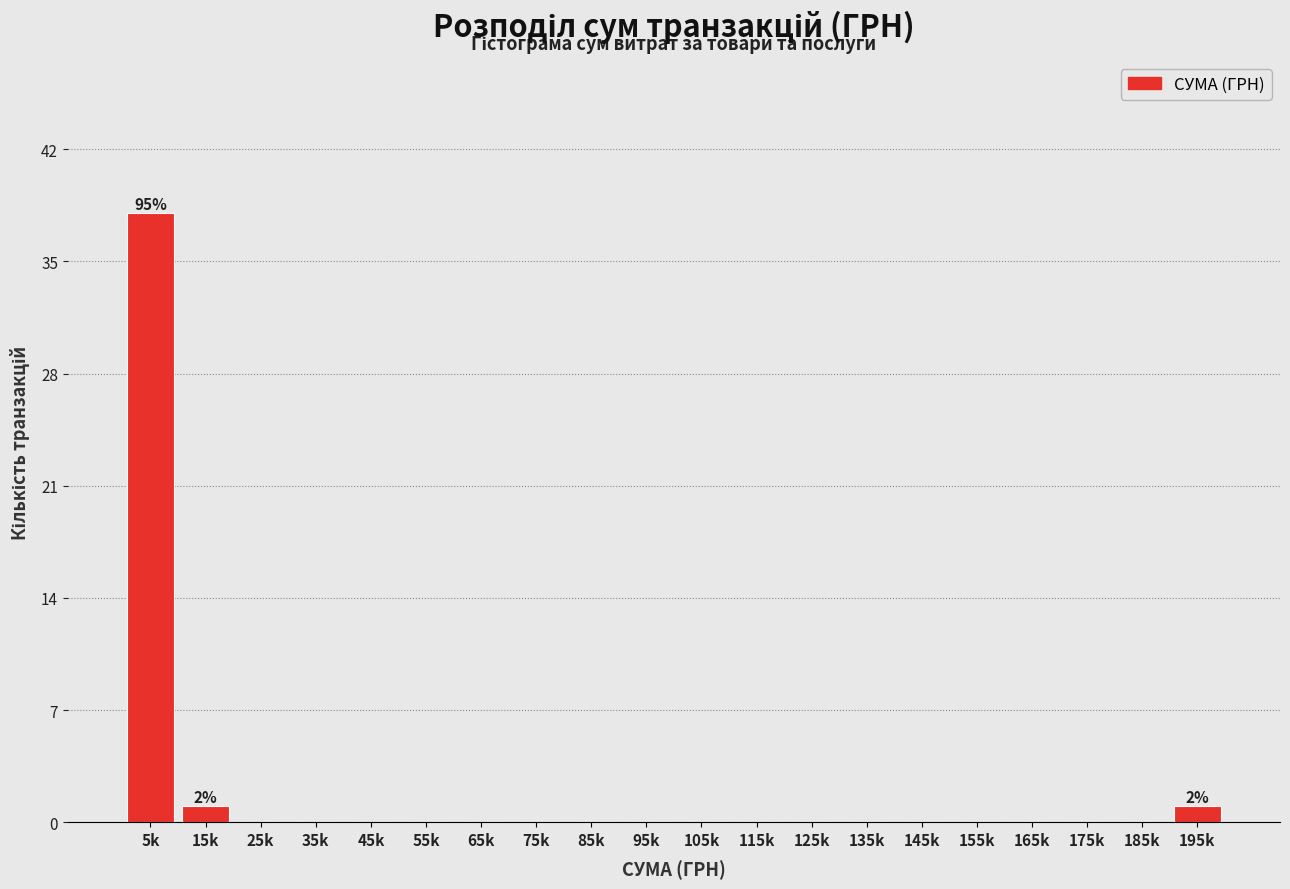

Reading right to left, extract all data points from this chart.

195k=1	185k=0	175k=0	165k=0	155k=0	145k=0	135k=0	125k=0	115k=0	105k=0	95k=0	85k=0	75k=0	65k=0	55k=0	45k=0	35k=0	25k=0	15k=1	5k=38